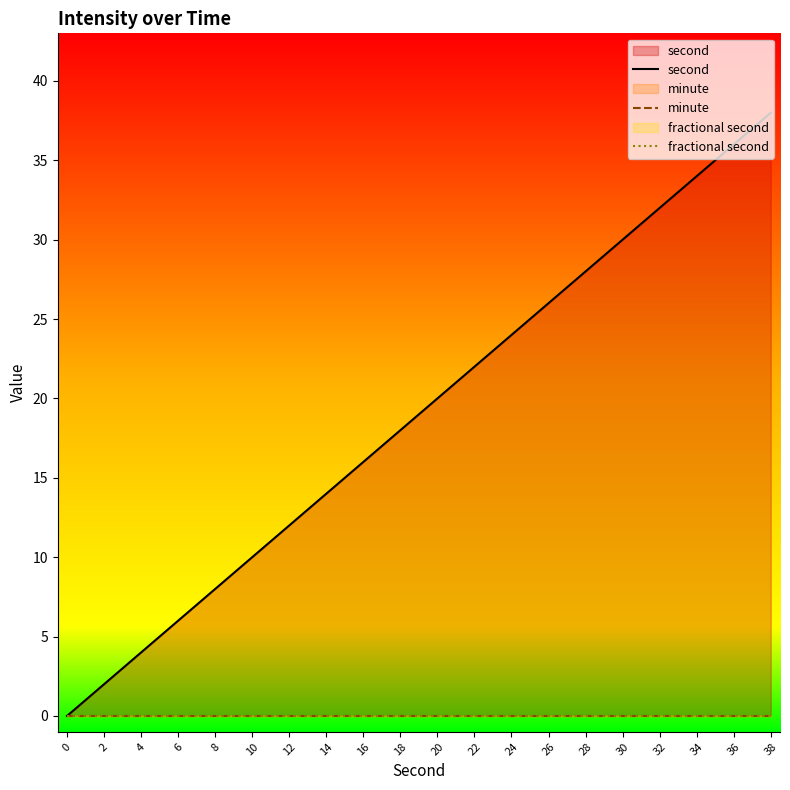

How many values in the second series exceed 20?

9